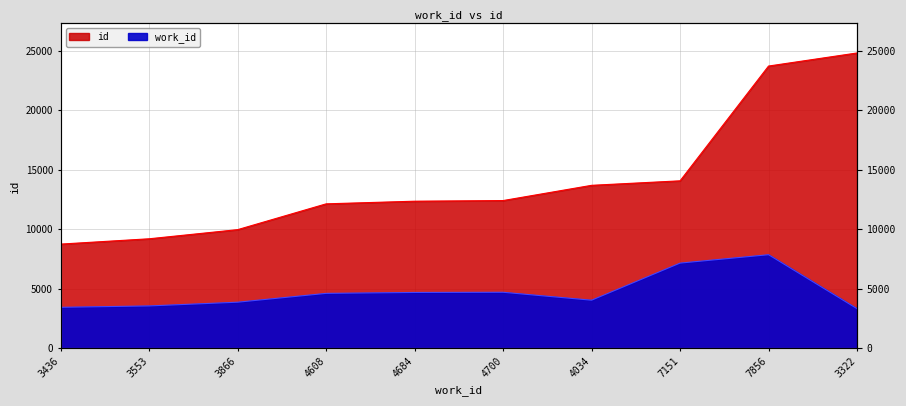

Which series has the largest total across all categories?

id